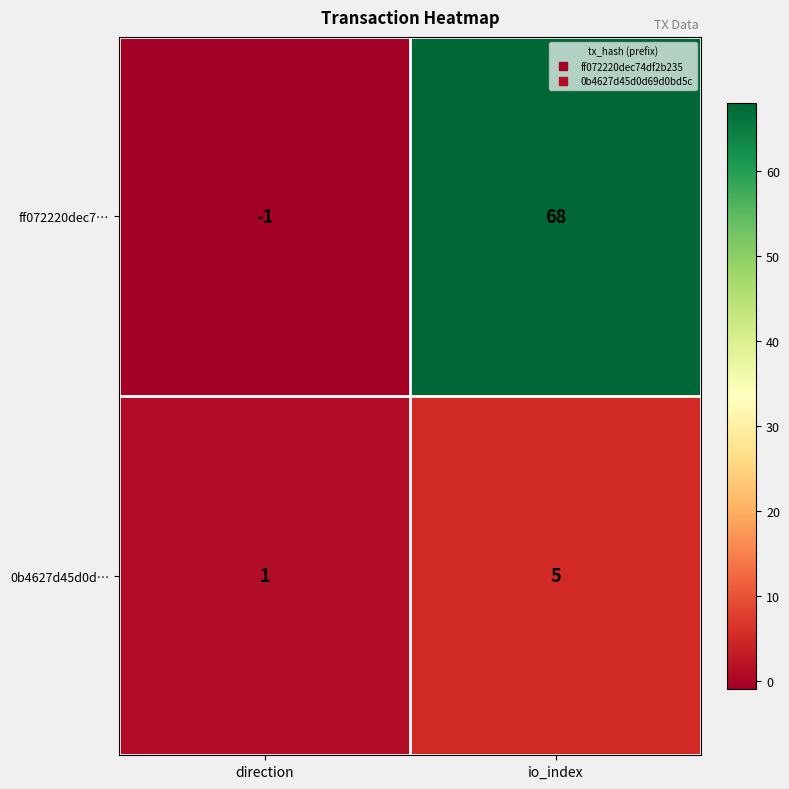

Reading right to left, transcribe all the data shown in this chart.

ff072220dec7…: io_index=68	direction=-1
0b4627d45d0d…: io_index=5	direction=1